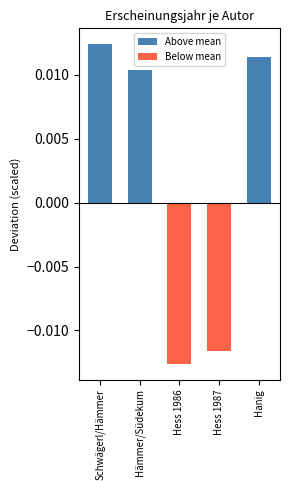

How many values in the Above mean series exceed 0?

3